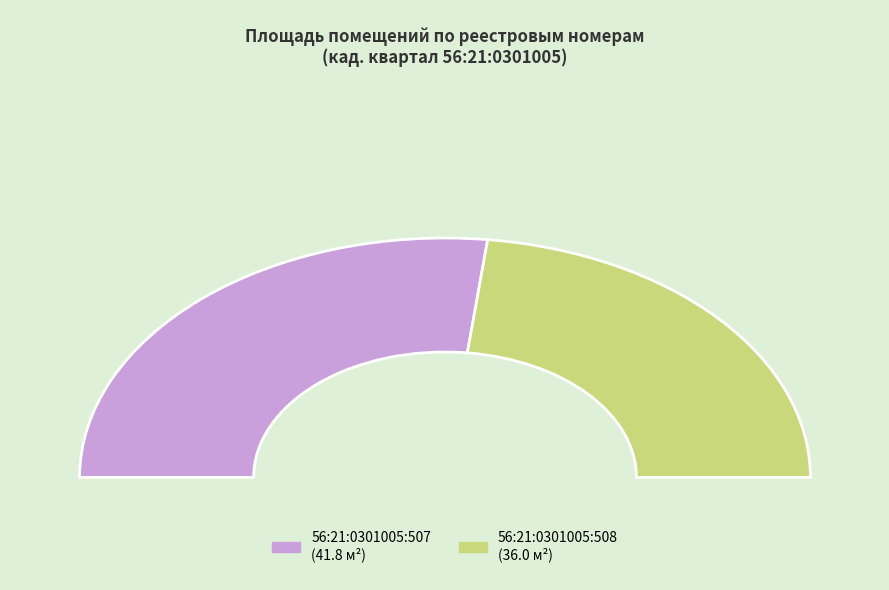

Count the number of slices in the pie.

2